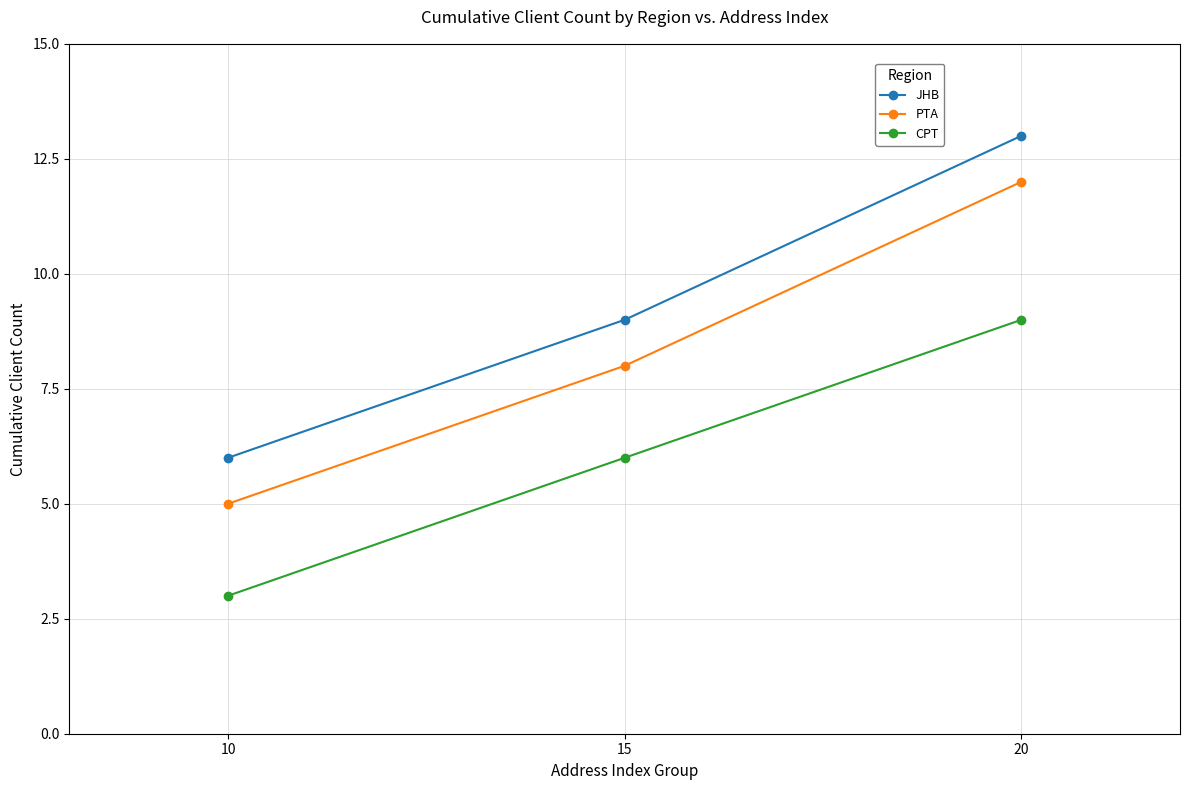

How many values in the JHB series are below 9?

1